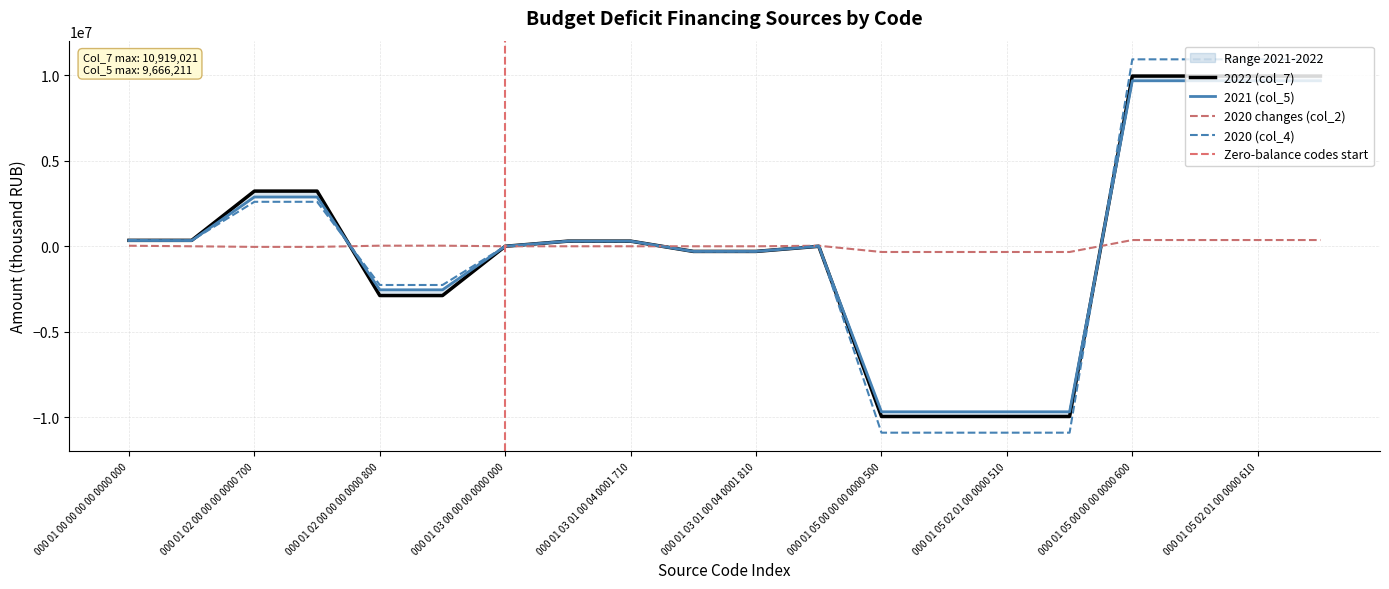

What is the label of the 19th point from the right?

000 01 02 00 00 00 0000 000